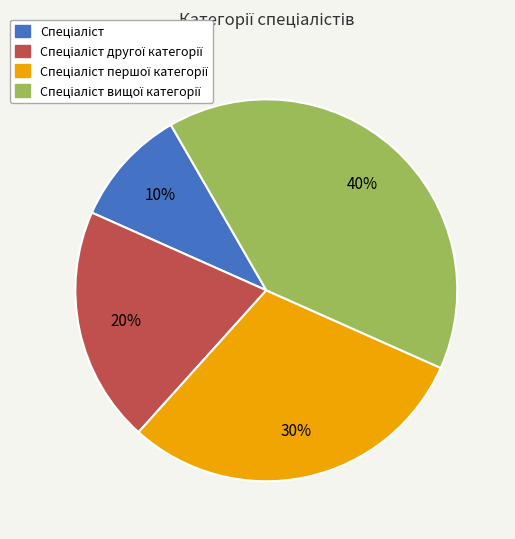

To the nearest percent, what is the average slice percentage?

25%